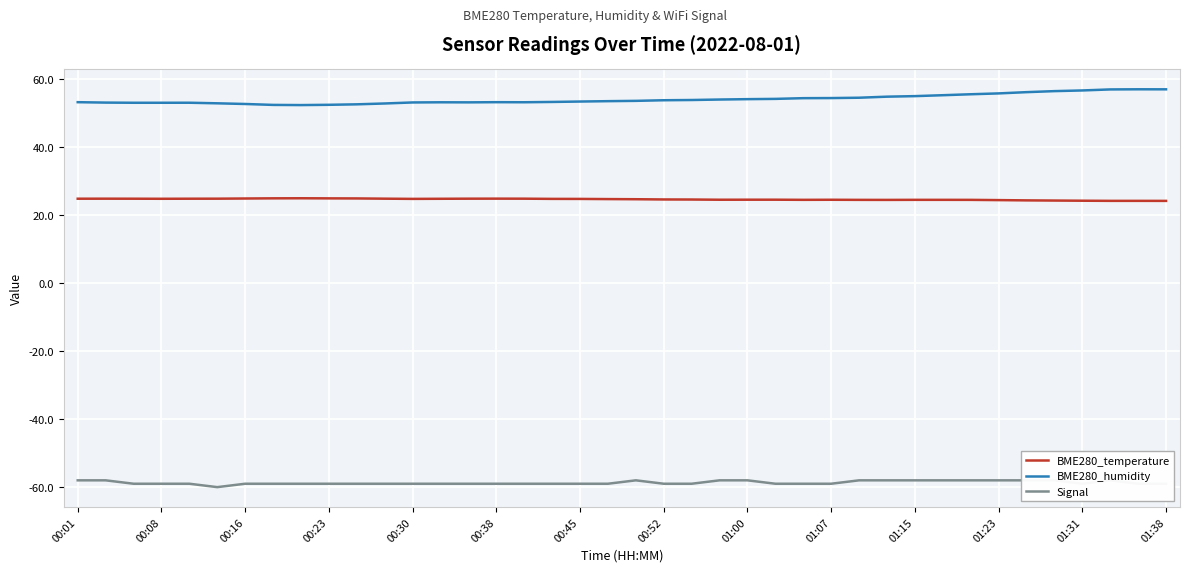

What is the lowest value of the BME280_temperature series?

24.1